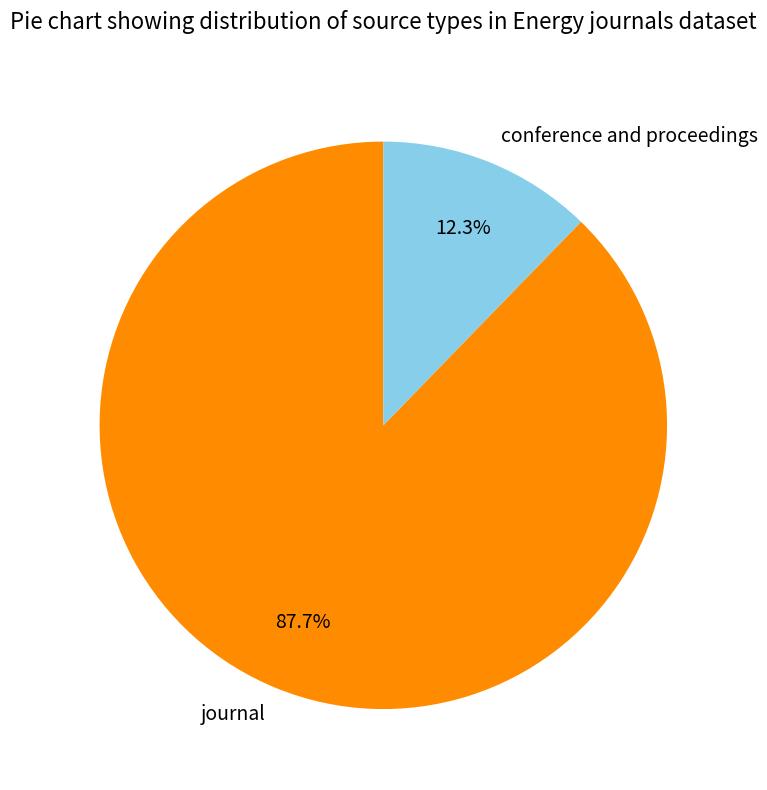

What is the largest slice in the pie chart?

journal